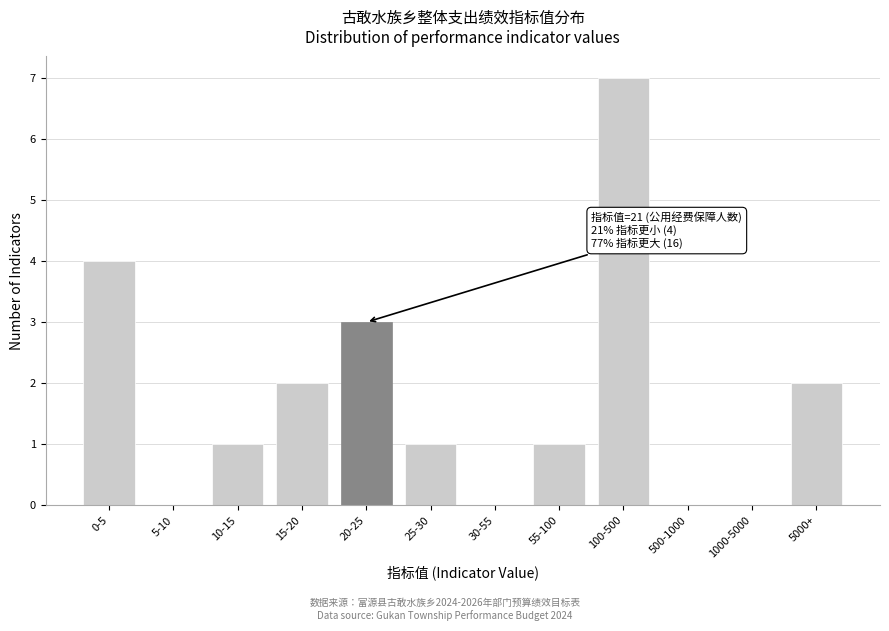

What is the maximum value shown in the chart?

7